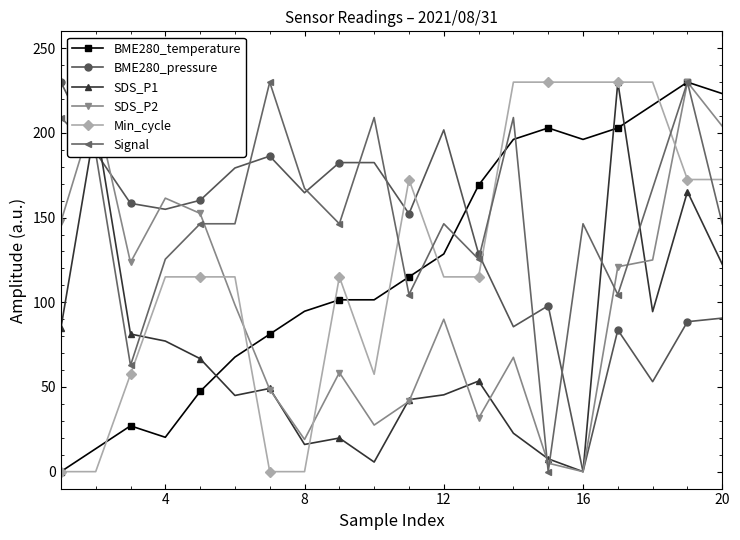

How many times do BME280_temperature and SDS_P1 cross each other?

3